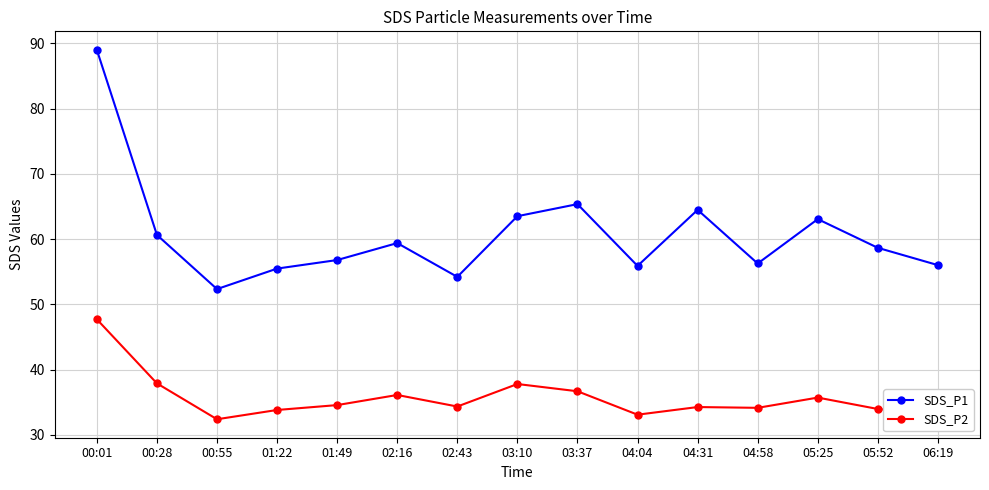

Count the number of data series in this chart.

2